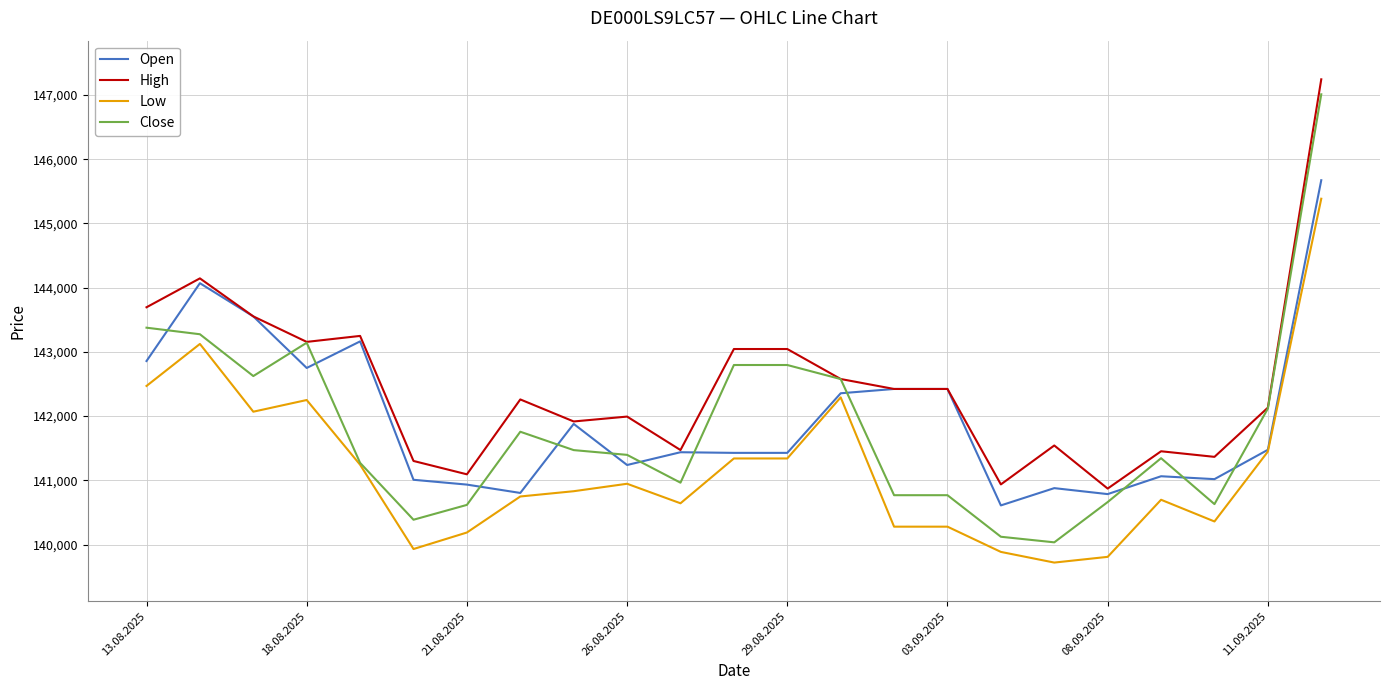

What is the sum of all Close values?

3261892